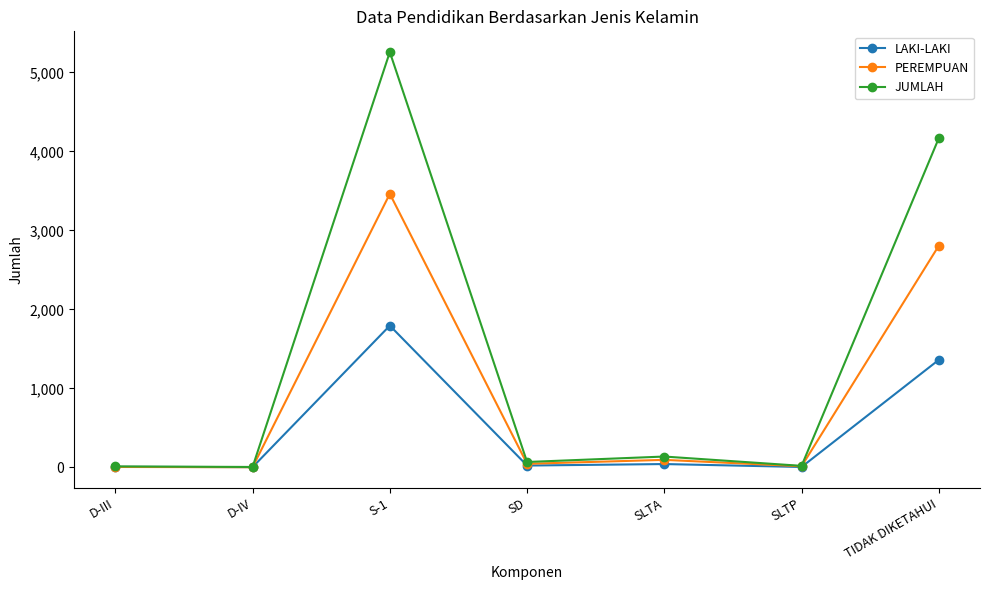

What is the minimum value shown in the chart?

2